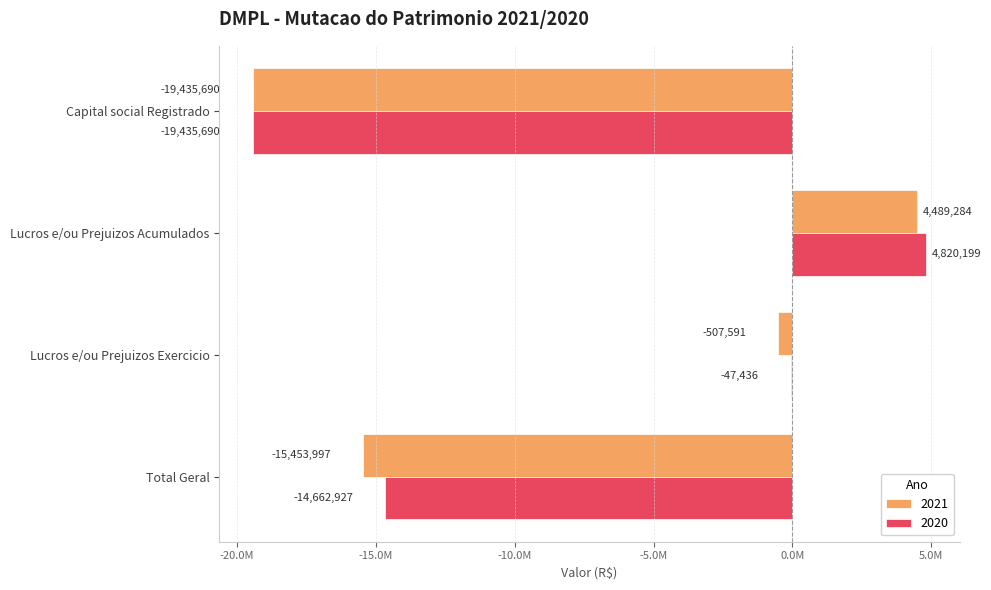

Reading left to right, what are all the values shown in this chart?

2021: -19435690.0	4489284.2	-507591.3	-15453997.0
2020: -19435690.0	4820198.6	-47435.5	-14662926.9